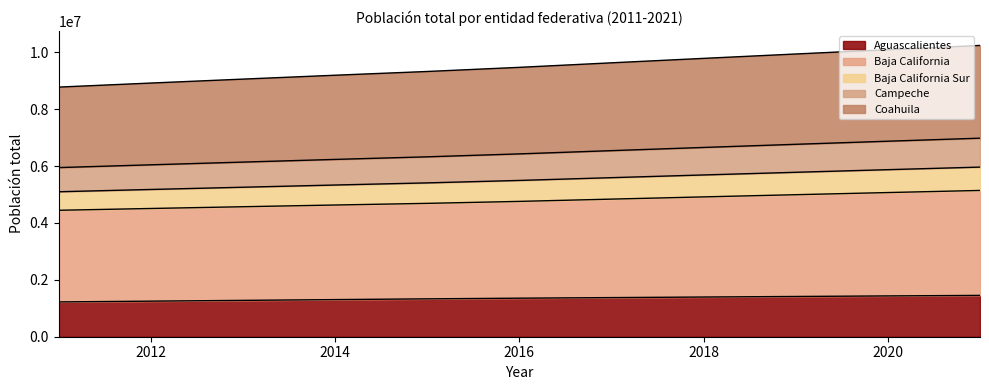

True or false: Campeche and Coahuila intersect in this chart.

False